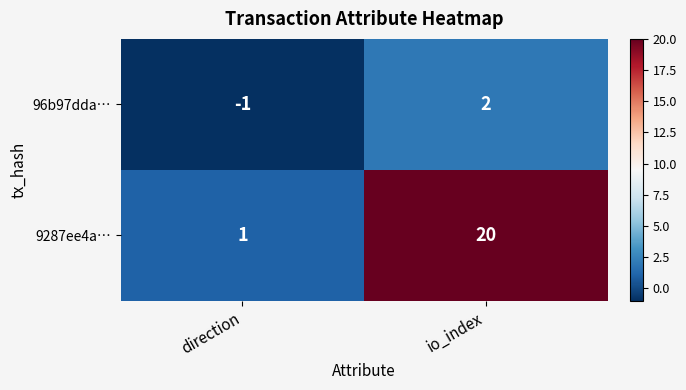

At which label does 96b97dda… reach its minimum?

direction